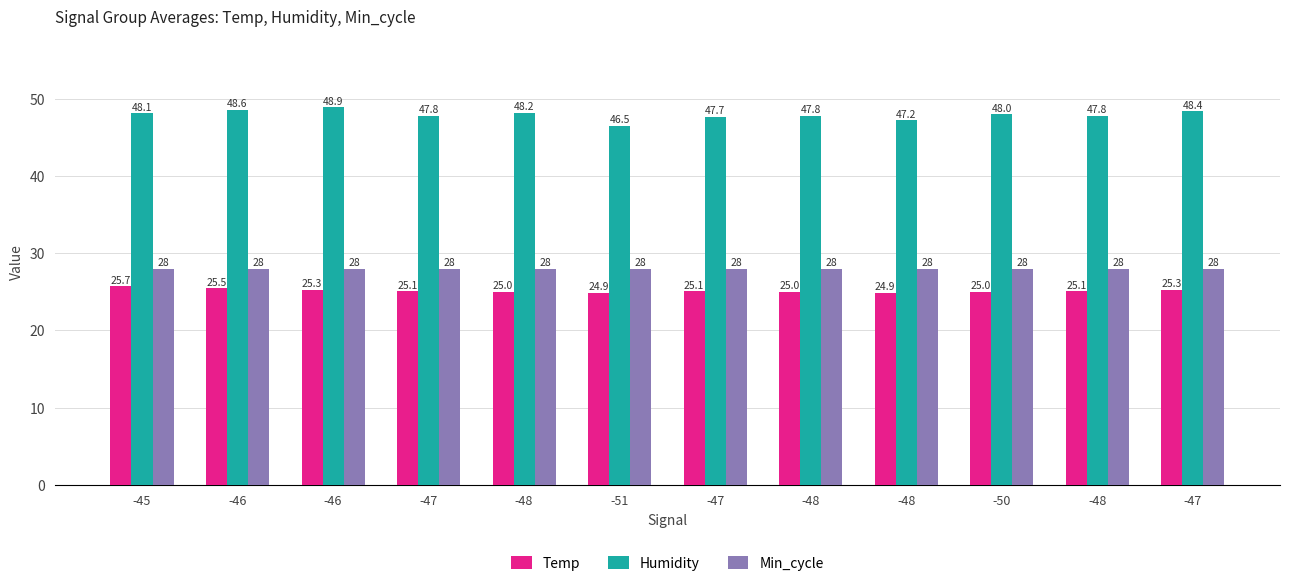

What are all the series names shown in the legend?

Temp, Humidity, Min_cycle